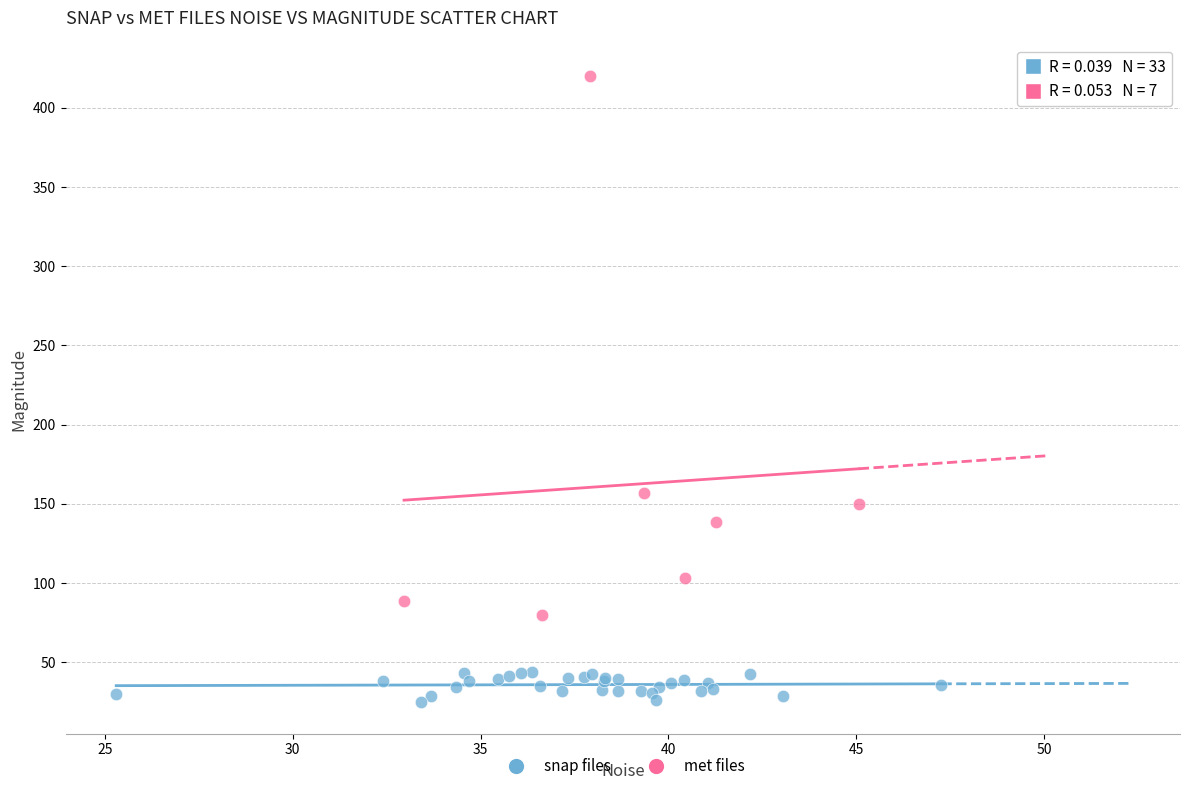

Which series reaches the minimum Y coordinate?

snap files